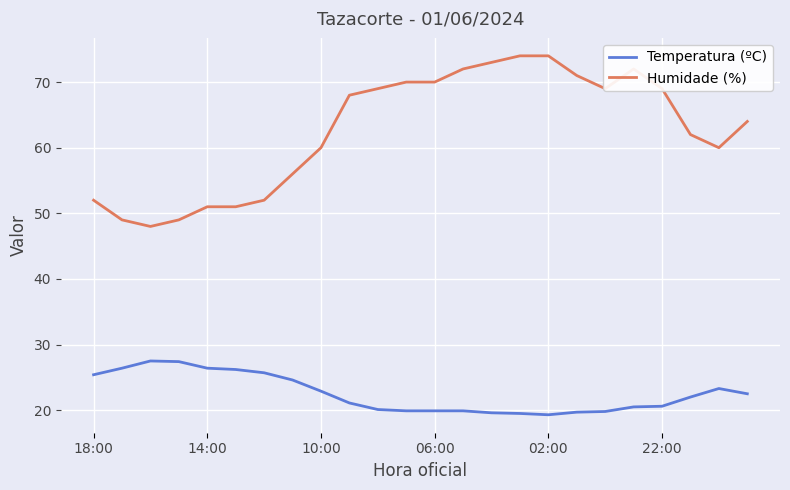

True or false: Temperatura (ºC) and Humidade (%) cross at least once.

False